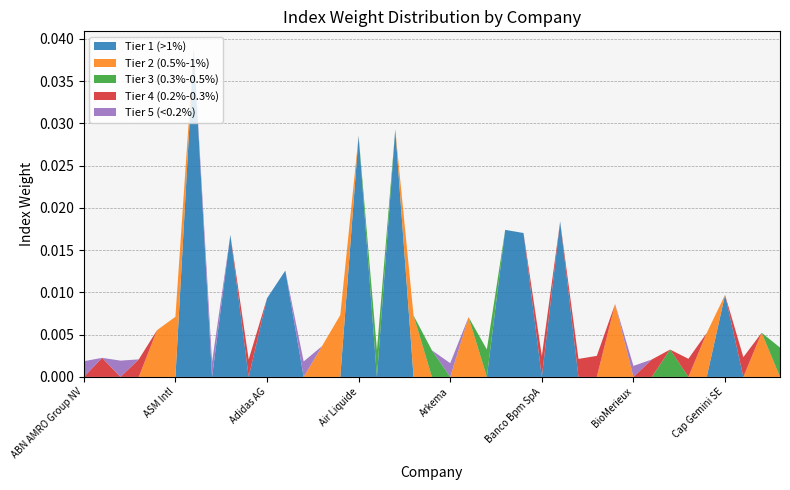

Reading left to right, list all the values displayed in this chart.

Tier 1 (>1%): ABN AMRO Group NV=0.0	ACS Actividades=0.0	AGEAS=0.0	AIB Group Plc=0.0	ARGENX SE=0.0	ASM Intl=0.0	ASML Holding NV=0.0	ASR Nederland=0.0	AXA=0.0	Accor=0.0	Adidas AG=0.0	Adyen NV=0.0	Aegon NV=0.0	Aena SA=0.0	Ahold Delhaize NV=0.0	Air Liquide=0.0	Akzo Nobel NV=0.0	Allianz SE=0.0	Amadeus IT Group SA=0.0	ArcelorMittal Inc=0.0	Arkema=0.0	Assicurazioni Generali SpA=0.0	BE Semiconductor NV=0.0	BNP Paribas=0.0	Banco Bilbao=0.0	Banco Bpm SpA=0.0	Banco Santander SA=0.0	Banco de Sabadell SA=0.0	Bank of Ireland Group=0.0	Bayer Motoren Werke AG=0.0	BioMerieux=0.0	Bouygues=0.0	Brenntag AG=0.0	Bureau Veritas SA=0.0	CaixaBank=0.0	Cap Gemini SE=0.0	Carrefour SA=0.0	Cellnex Telecom=0.0	Commerzbank AG=0.0
Tier 2 (0.5%-1%): ABN AMRO Group NV=0.0	ACS Actividades=0.0	AGEAS=0.0	AIB Group Plc=0.0	ARGENX SE=0.0	ASM Intl=0.0	ASML Holding NV=0.0	ASR Nederland=0.0	AXA=0.0	Accor=0.0	Adidas AG=0.0	Adyen NV=0.0	Aegon NV=0.0	Aena SA=0.0	Ahold Delhaize NV=0.0	Air Liquide=0.0	Akzo Nobel NV=0.0	Allianz SE=0.0	Amadeus IT Group SA=0.0	ArcelorMittal Inc=0.0	Arkema=0.0	Assicurazioni Generali SpA=0.0	BE Semiconductor NV=0.0	BNP Paribas=0.0	Banco Bilbao=0.0	Banco Bpm SpA=0.0	Banco Santander SA=0.0	Banco de Sabadell SA=0.0	Bank of Ireland Group=0.0	Bayer Motoren Werke AG=0.0	BioMerieux=0.0	Bouygues=0.0	Brenntag AG=0.0	Bureau Veritas SA=0.0	CaixaBank=0.0	Cap Gemini SE=0.0	Carrefour SA=0.0	Cellnex Telecom=0.0	Commerzbank AG=0.0
Tier 3 (0.3%-0.5%): ABN AMRO Group NV=0.0	ACS Actividades=0.0	AGEAS=0.0	AIB Group Plc=0.0	ARGENX SE=0.0	ASM Intl=0.0	ASML Holding NV=0.0	ASR Nederland=0.0	AXA=0.0	Accor=0.0	Adidas AG=0.0	Adyen NV=0.0	Aegon NV=0.0	Aena SA=0.0	Ahold Delhaize NV=0.0	Air Liquide=0.0	Akzo Nobel NV=0.0	Allianz SE=0.0	Amadeus IT Group SA=0.0	ArcelorMittal Inc=0.0	Arkema=0.0	Assicurazioni Generali SpA=0.0	BE Semiconductor NV=0.0	BNP Paribas=0.0	Banco Bilbao=0.0	Banco Bpm SpA=0.0	Banco Santander SA=0.0	Banco de Sabadell SA=0.0	Bank of Ireland Group=0.0	Bayer Motoren Werke AG=0.0	BioMerieux=0.0	Bouygues=0.0	Brenntag AG=0.0	Bureau Veritas SA=0.0	CaixaBank=0.0	Cap Gemini SE=0.0	Carrefour SA=0.0	Cellnex Telecom=0.0	Commerzbank AG=0.0
Tier 4 (0.2%-0.3%): ABN AMRO Group NV=0.0	ACS Actividades=0.0	AGEAS=0.0	AIB Group Plc=0.0	ARGENX SE=0.0	ASM Intl=0.0	ASML Holding NV=0.0	ASR Nederland=0.0	AXA=0.0	Accor=0.0	Adidas AG=0.0	Adyen NV=0.0	Aegon NV=0.0	Aena SA=0.0	Ahold Delhaize NV=0.0	Air Liquide=0.0	Akzo Nobel NV=0.0	Allianz SE=0.0	Amadeus IT Group SA=0.0	ArcelorMittal Inc=0.0	Arkema=0.0	Assicurazioni Generali SpA=0.0	BE Semiconductor NV=0.0	BNP Paribas=0.0	Banco Bilbao=0.0	Banco Bpm SpA=0.0	Banco Santander SA=0.0	Banco de Sabadell SA=0.0	Bank of Ireland Group=0.0	Bayer Motoren Werke AG=0.0	BioMerieux=0.0	Bouygues=0.0	Brenntag AG=0.0	Bureau Veritas SA=0.0	CaixaBank=0.0	Cap Gemini SE=0.0	Carrefour SA=0.0	Cellnex Telecom=0.0	Commerzbank AG=0.0
Tier 5 (<0.2%): ABN AMRO Group NV=0.0	ACS Actividades=0.0	AGEAS=0.0	AIB Group Plc=0.0	ARGENX SE=0.0	ASM Intl=0.0	ASML Holding NV=0.0	ASR Nederland=0.0	AXA=0.0	Accor=0.0	Adidas AG=0.0	Adyen NV=0.0	Aegon NV=0.0	Aena SA=0.0	Ahold Delhaize NV=0.0	Air Liquide=0.0	Akzo Nobel NV=0.0	Allianz SE=0.0	Amadeus IT Group SA=0.0	ArcelorMittal Inc=0.0	Arkema=0.0	Assicurazioni Generali SpA=0.0	BE Semiconductor NV=0.0	BNP Paribas=0.0	Banco Bilbao=0.0	Banco Bpm SpA=0.0	Banco Santander SA=0.0	Banco de Sabadell SA=0.0	Bank of Ireland Group=0.0	Bayer Motoren Werke AG=0.0	BioMerieux=0.0	Bouygues=0.0	Brenntag AG=0.0	Bureau Veritas SA=0.0	CaixaBank=0.0	Cap Gemini SE=0.0	Carrefour SA=0.0	Cellnex Telecom=0.0	Commerzbank AG=0.0